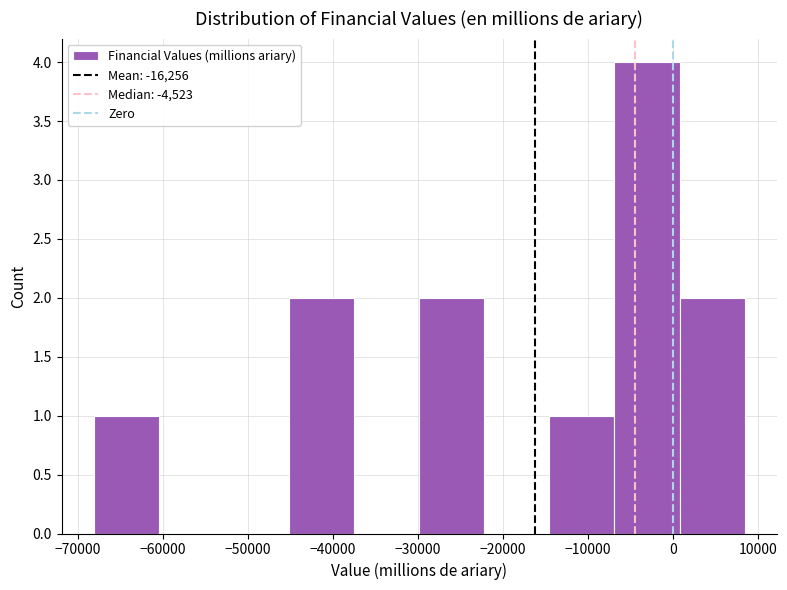

Reading left to right, list every bar in this chart as the range it spans on the x-axis followed by its height. Neither the bar edges nor the heights are printed on the chart, so give them approximately, as read against the axes.

-68000 to -60000: 1
-60000 to -53000: 0
-53000 to -45000: 0
-45000 to -38000: 2
-38000 to -30000: 0
-30000 to -22000: 2
-22000 to -15000: 0
-15000 to -7000: 1
-7000 to 1000: 4
1000 to 8000: 2